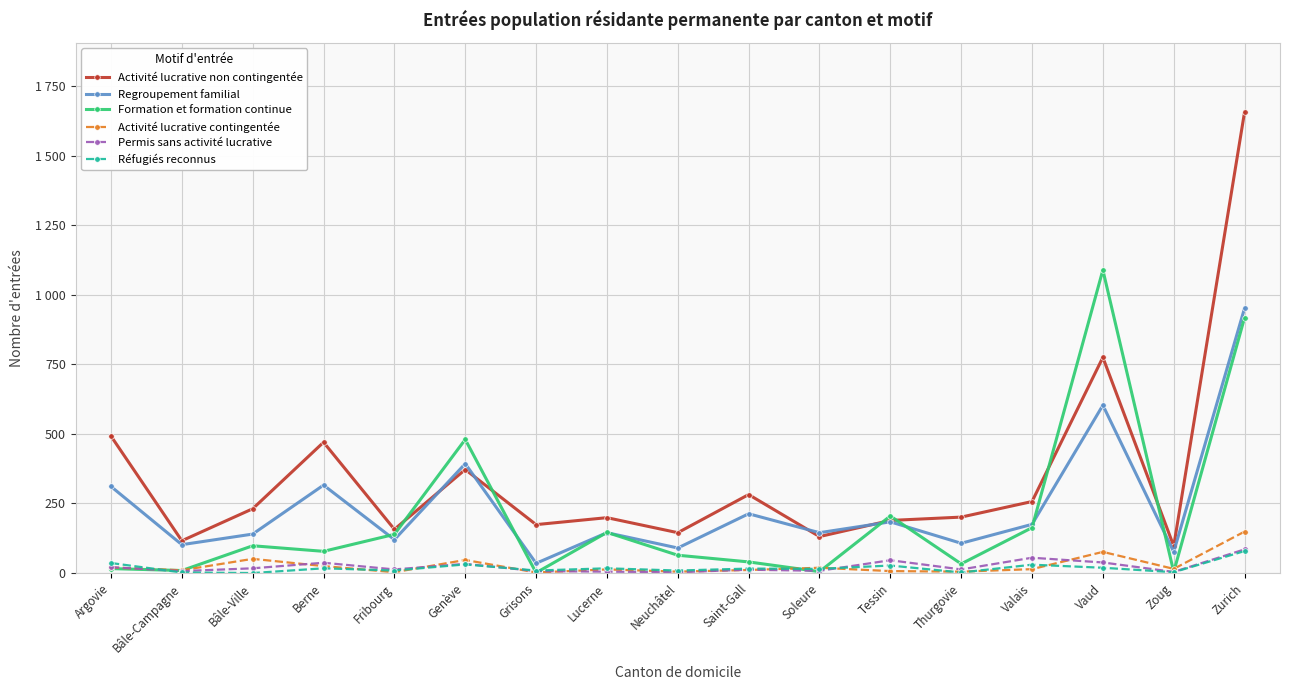

The Réfugiés reconnus series shows 27 at Lucerne. True or false?

False